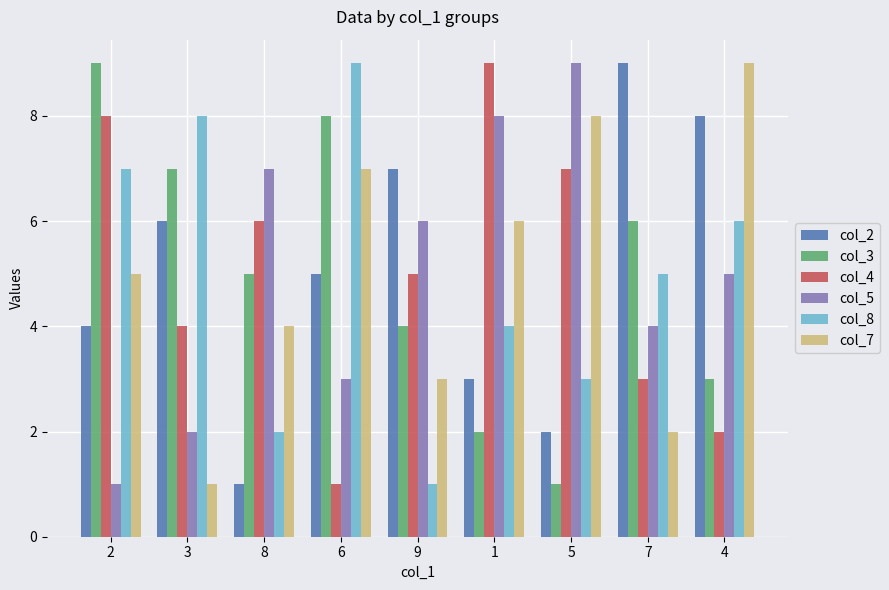

What is the label of the 5th bar from the left?

9